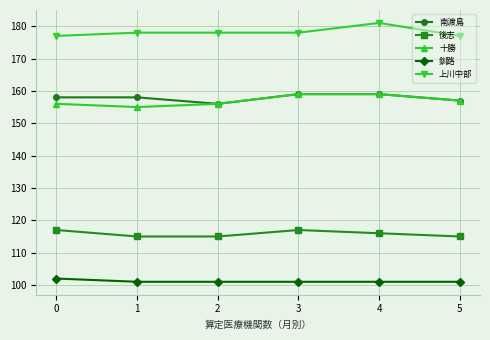

Reading left to right, what are all the values shown in this chart?

南渡島: 158	158	156	159	159	157
後志: 117	115	115	117	116	115
十勝: 156	155	156	159	159	157
釧路: 102	101	101	101	101	101
上川中部: 177	178	178	178	181	177